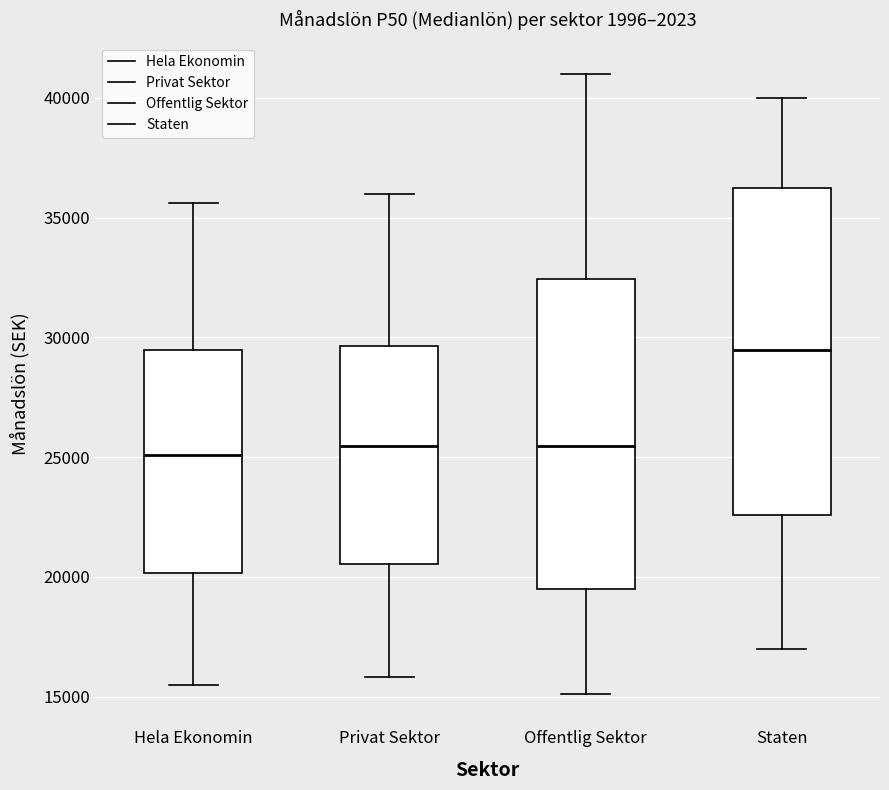

Where does the lower whisker of the box for Staten end on the y-axis? The values are not printed on the chart, so give them approximately, as read against the axis.

17000